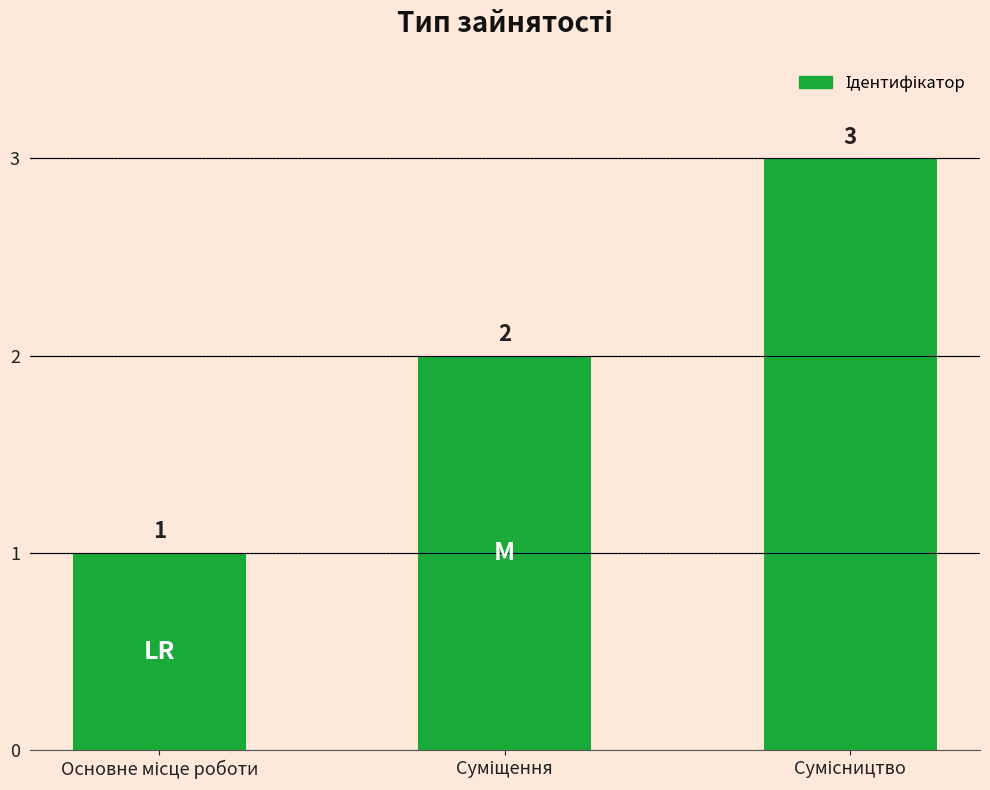

What is the value of the 3rd bar from the left?

3